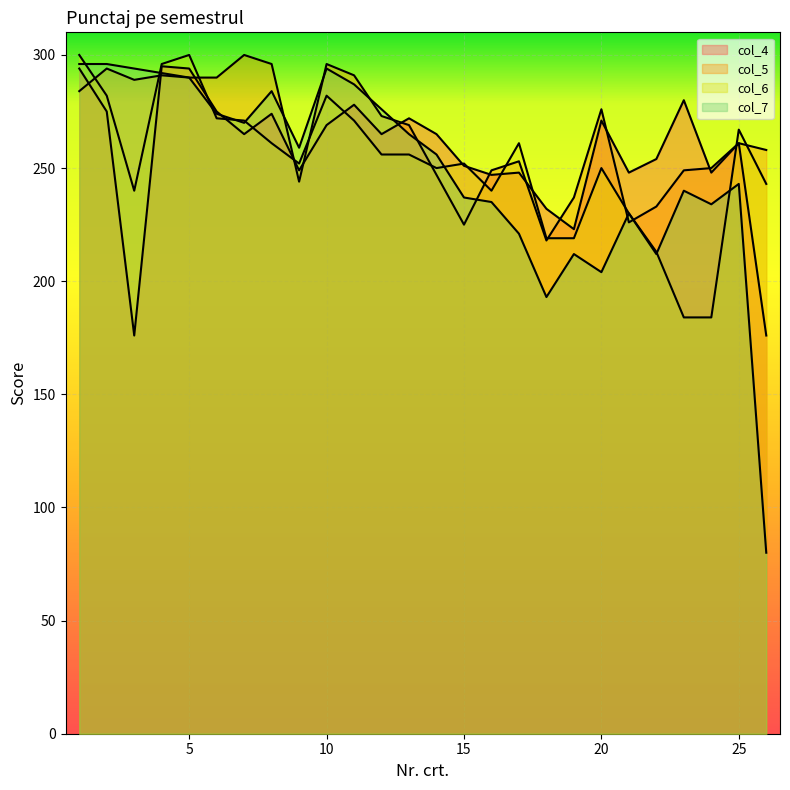

Count the number of data series in this chart.

4